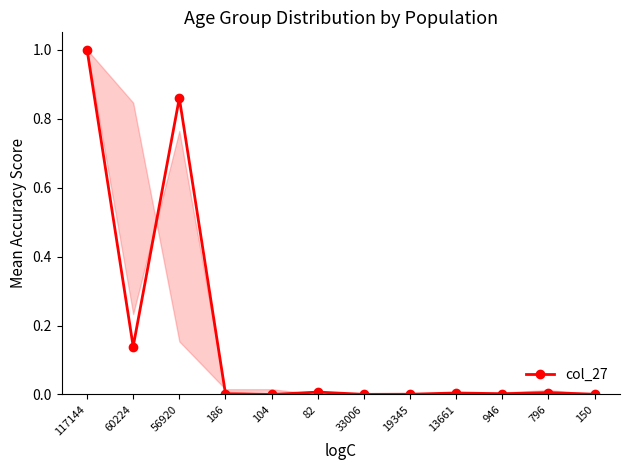

Is this an area chart (filled region under the line)?

No